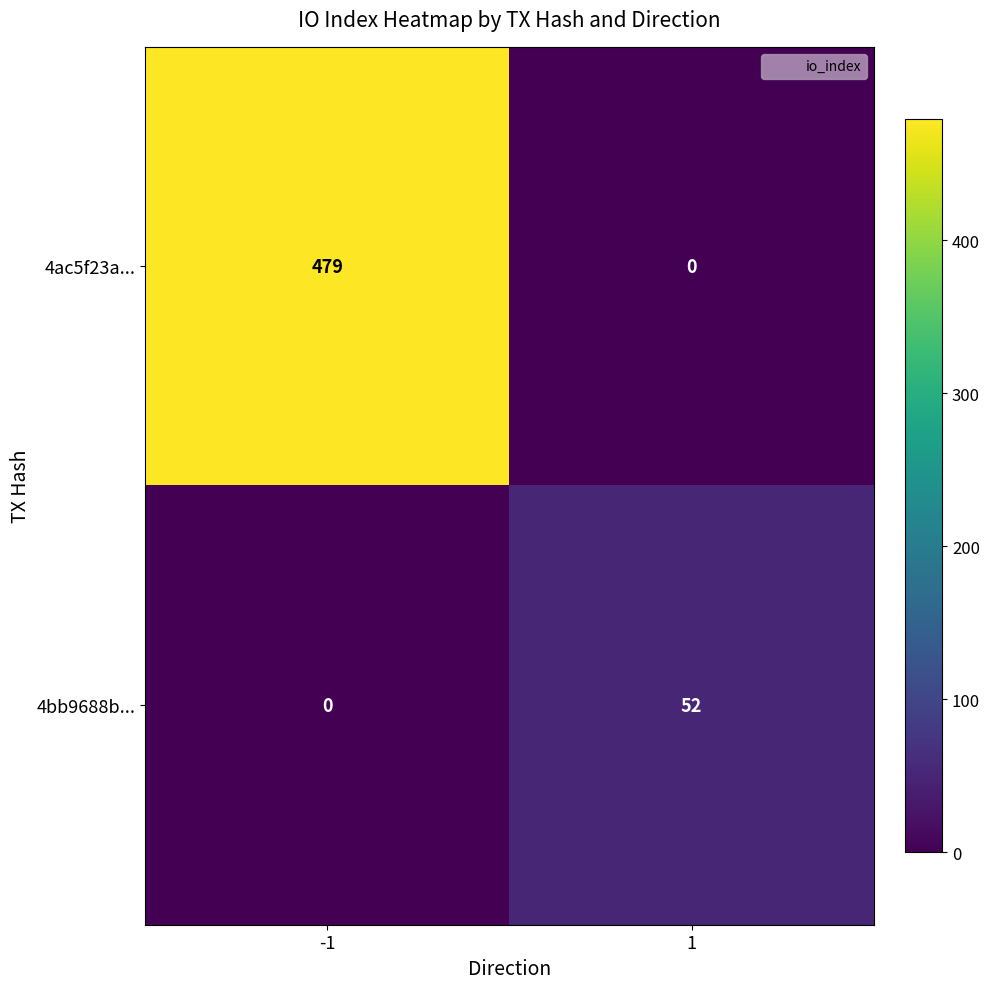

Rank the series by their average value, from highest to lowest.

4ac5f23a..., 4bb9688b...